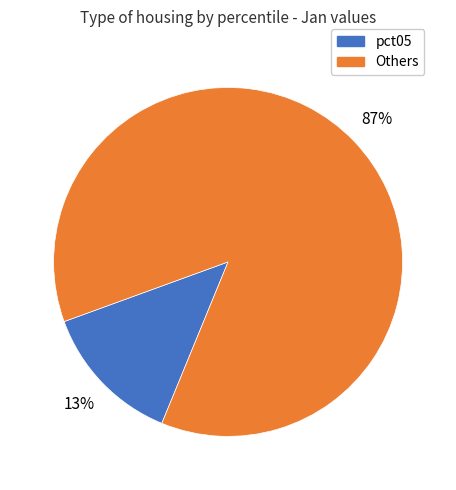

Does any single category account for the majority?

Yes